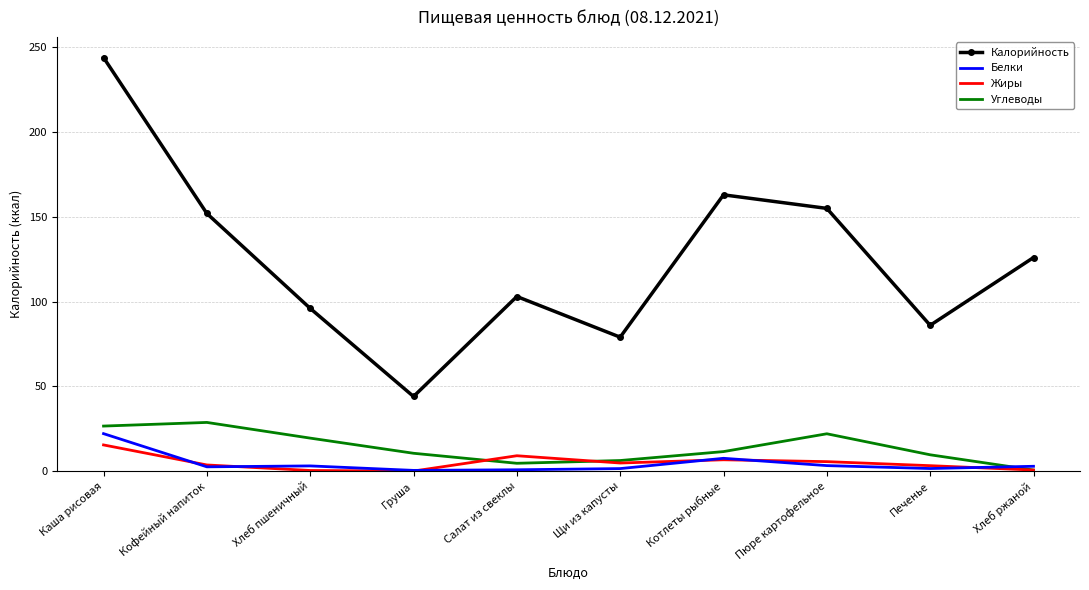

Which series has the largest total across all categories?

Калорийность